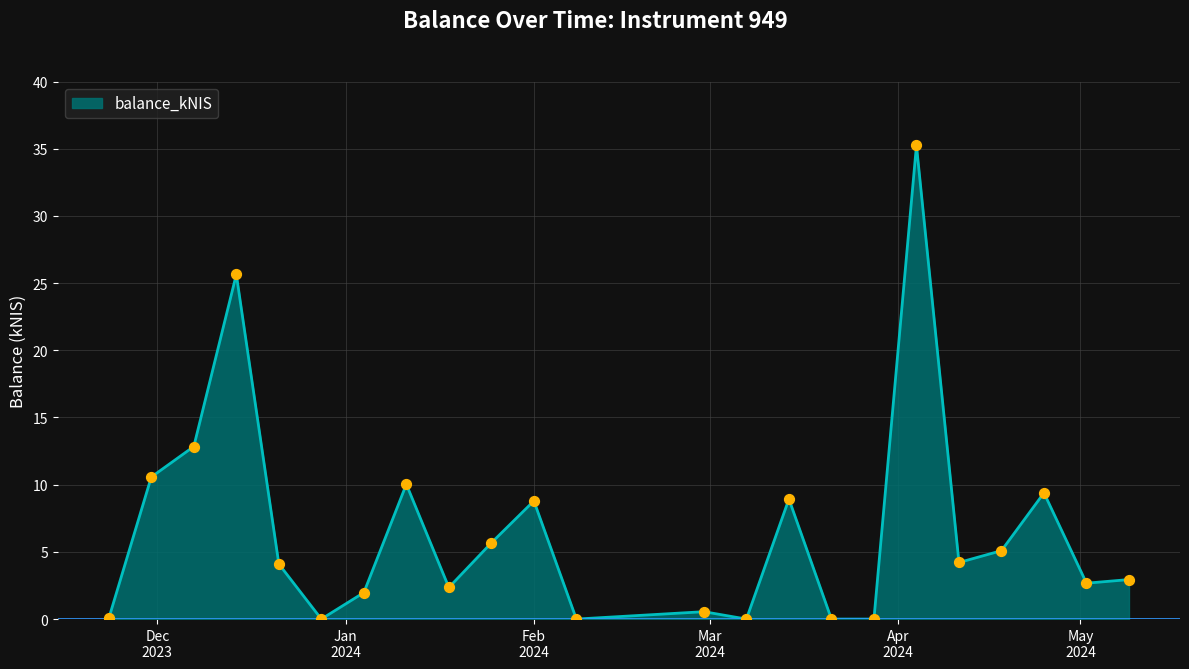

What is the greatest value displayed?

35.2